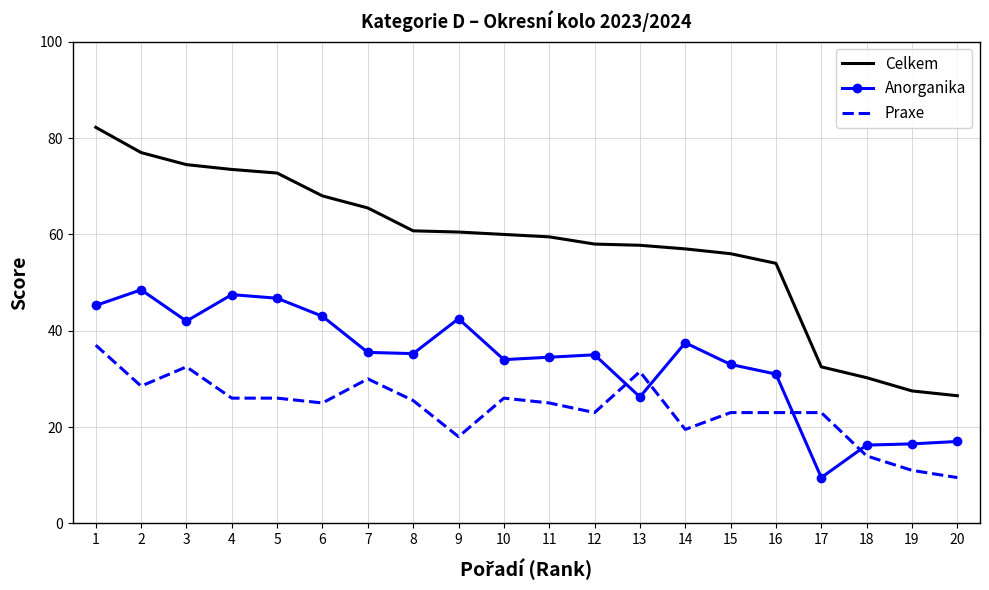

Rank the series by their maximum value, from lowest to highest.

Praxe, Anorganika, Celkem